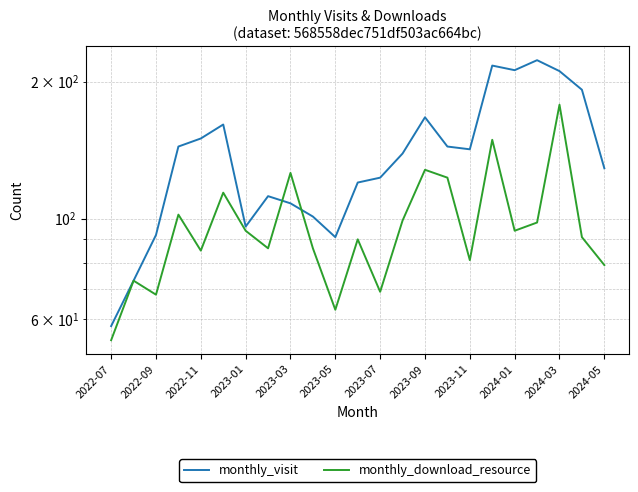

True or false: monthly_download_resource has a value of 31 at 2024-05.

False